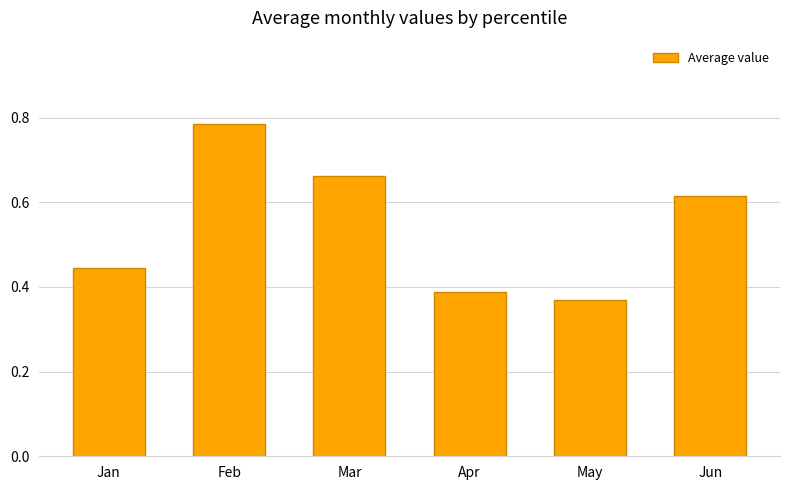

Which has a higher value, Apr or May?

Apr